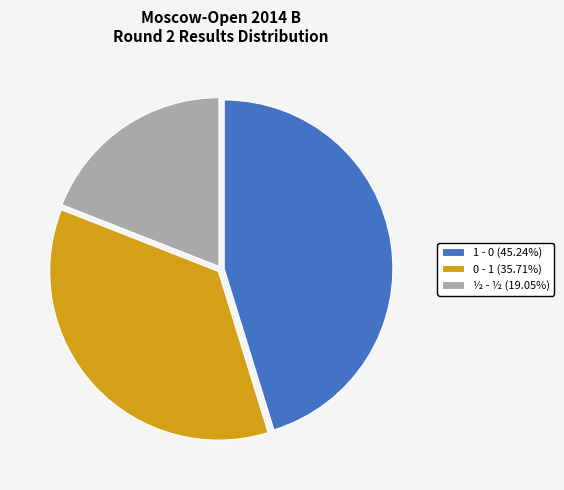

Is it true that 0 - 1 is 24% of the pie?

False